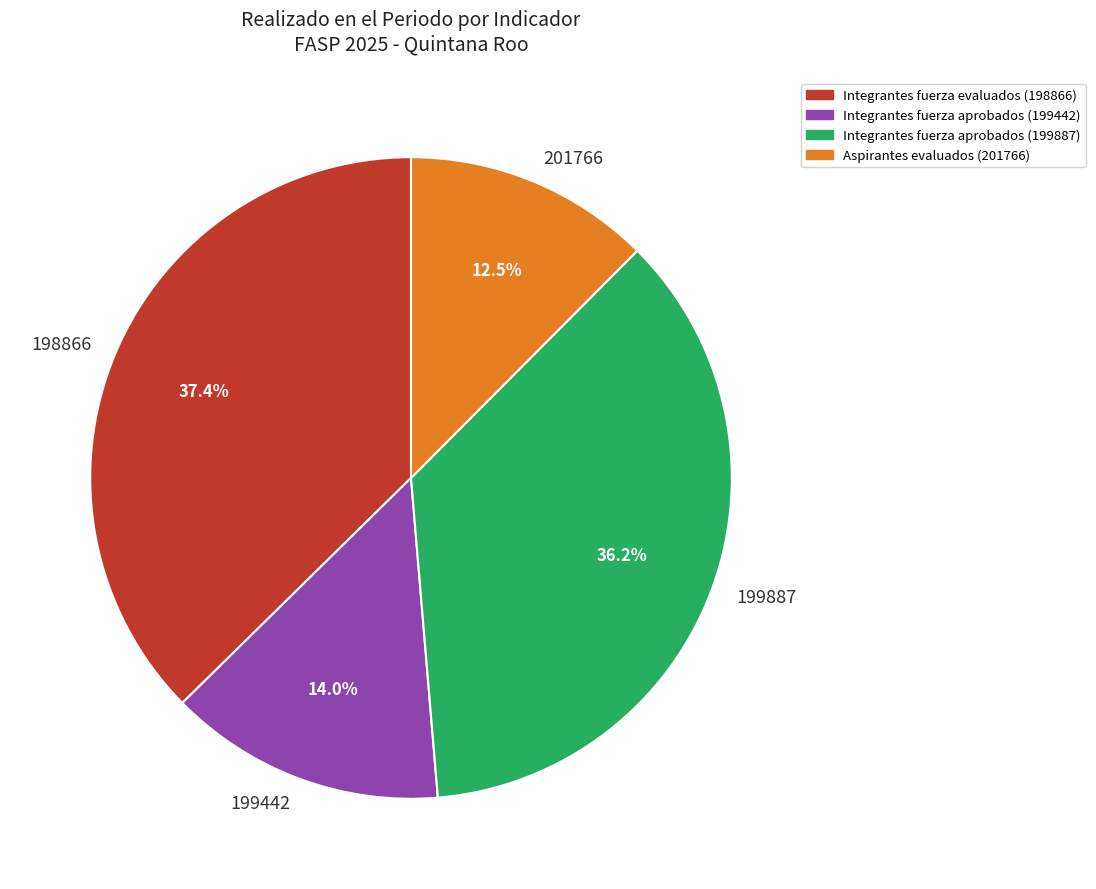

What is the largest slice in the pie chart?

198866